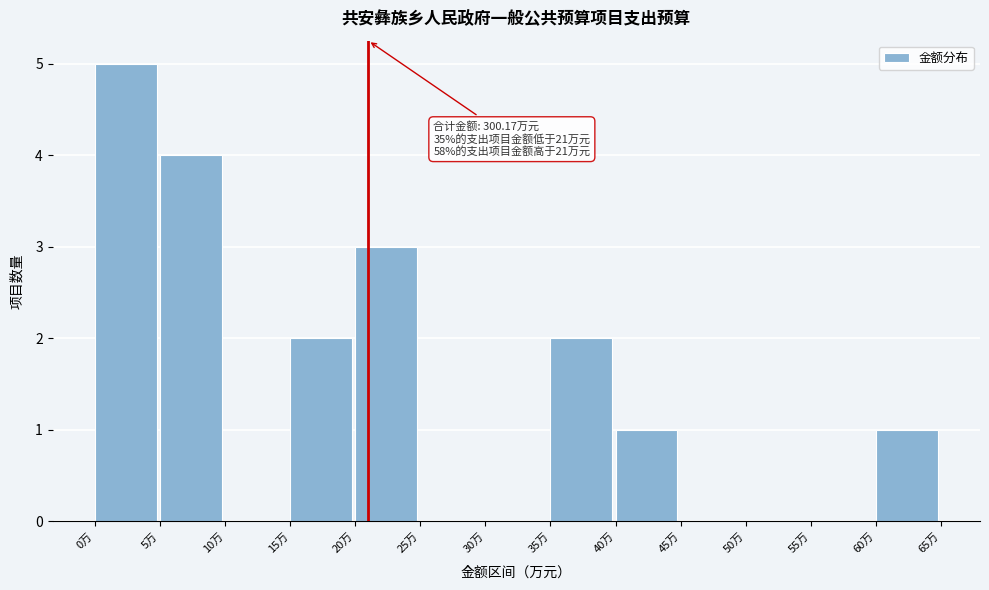

Which range on the x-axis has the tallest bar?

0 to 5